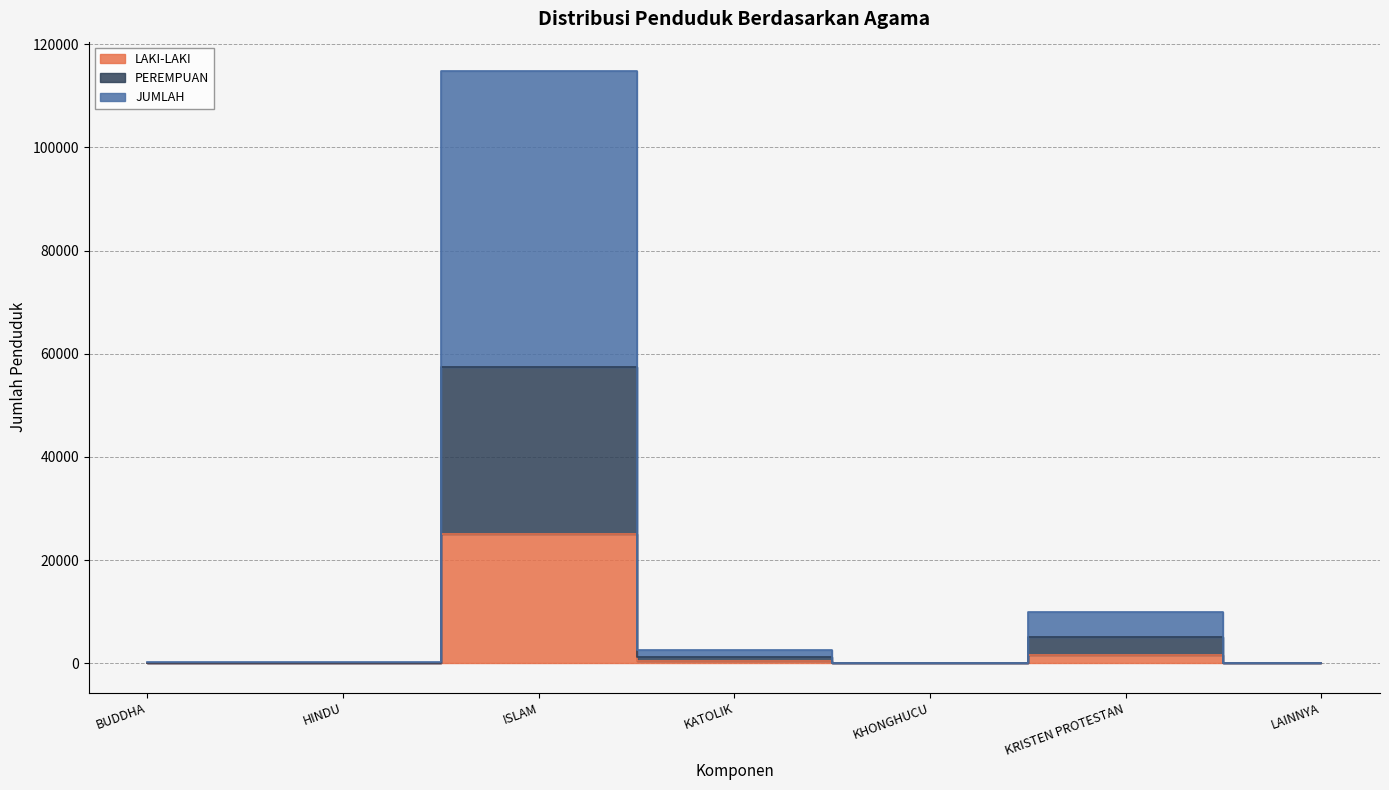

Is the value of LAKI-LAKI at LAINNYA greater than the value of PEREMPUAN at KRISTEN PROTESTAN?

No